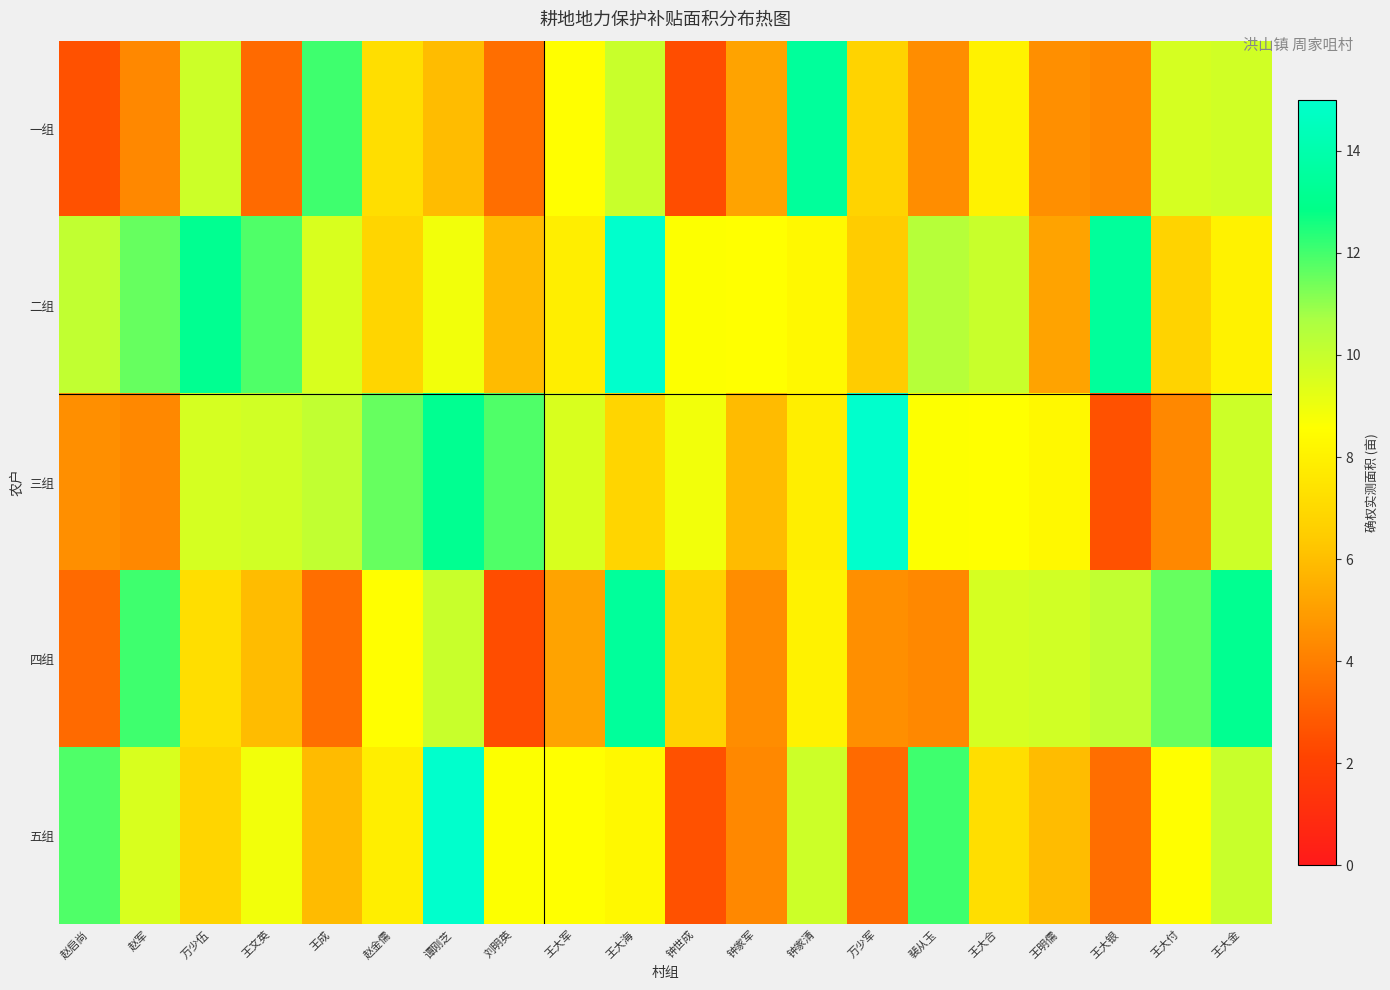

What is the greatest value displayed?

15.0